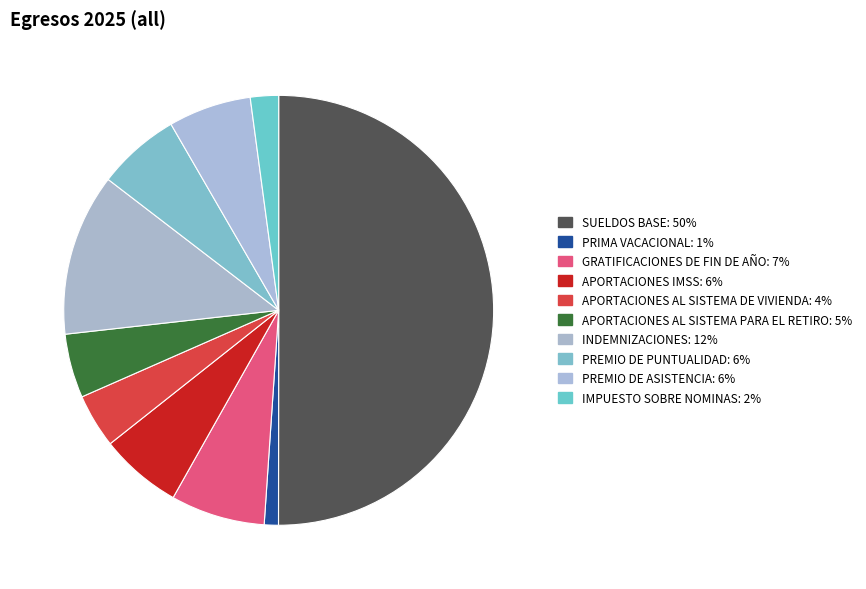

What percentage is the SUELDOS BASE slice, to the nearest percent?

50%